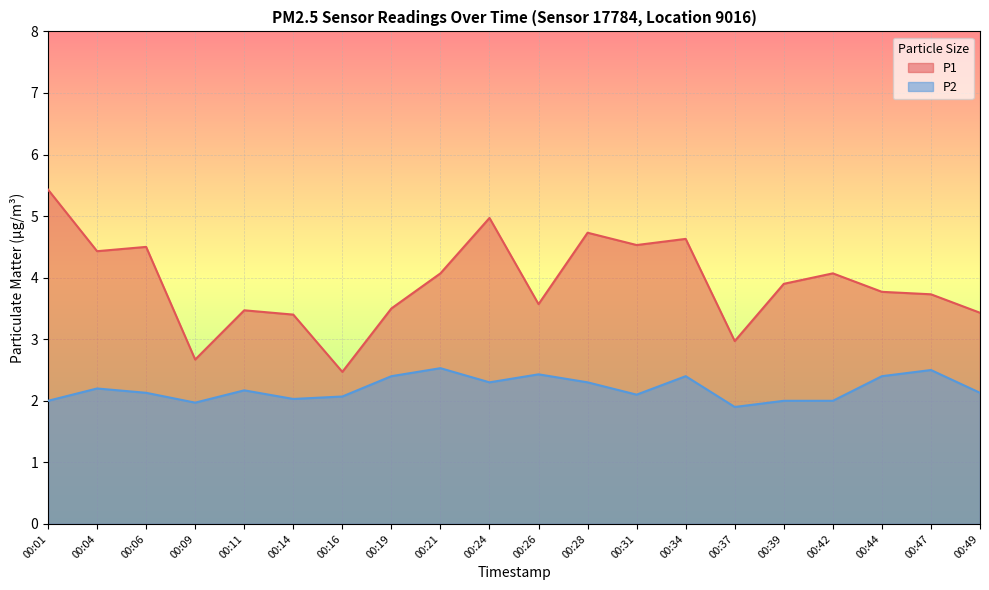

What is the value of the P2 point at the 20th from the left?

2.1